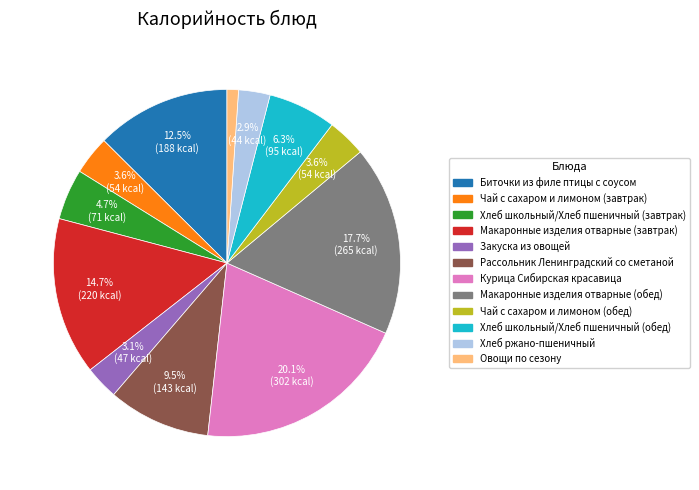

Approximately how many times larger is the value at Закуска из овощей compared to Хлеб ржано-пшеничный?

1.1